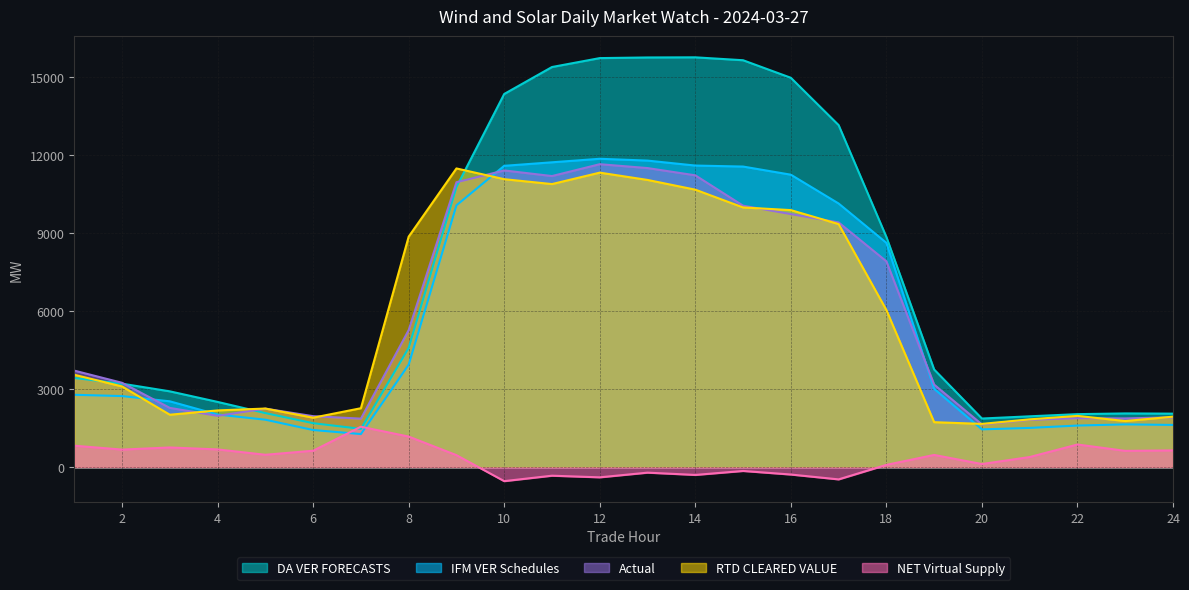

How many lines are shown in the chart?

5